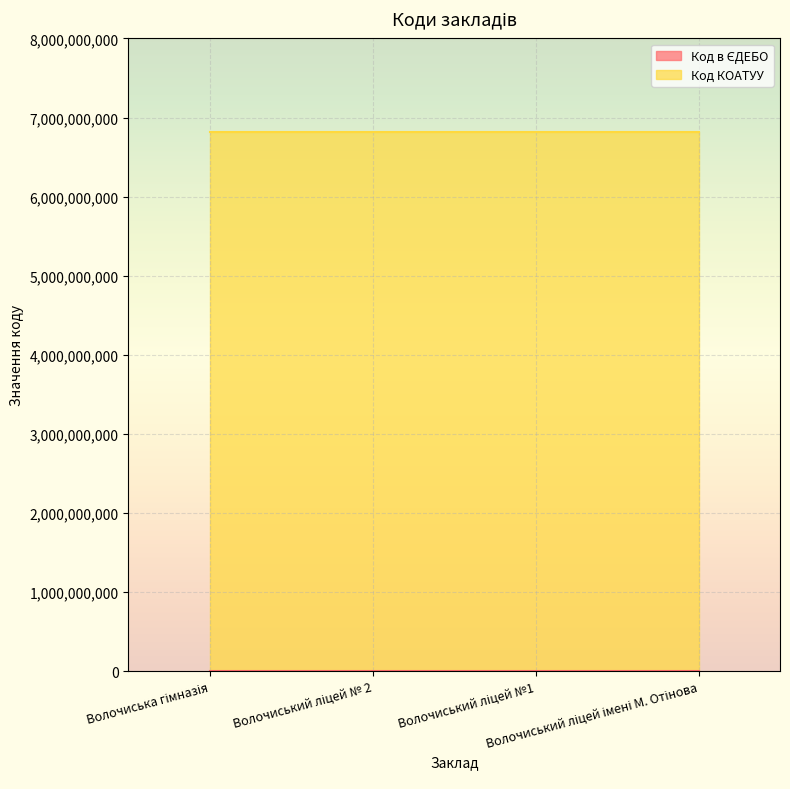

Which category has the lowest value across all series?

Волочиський ліцей №1